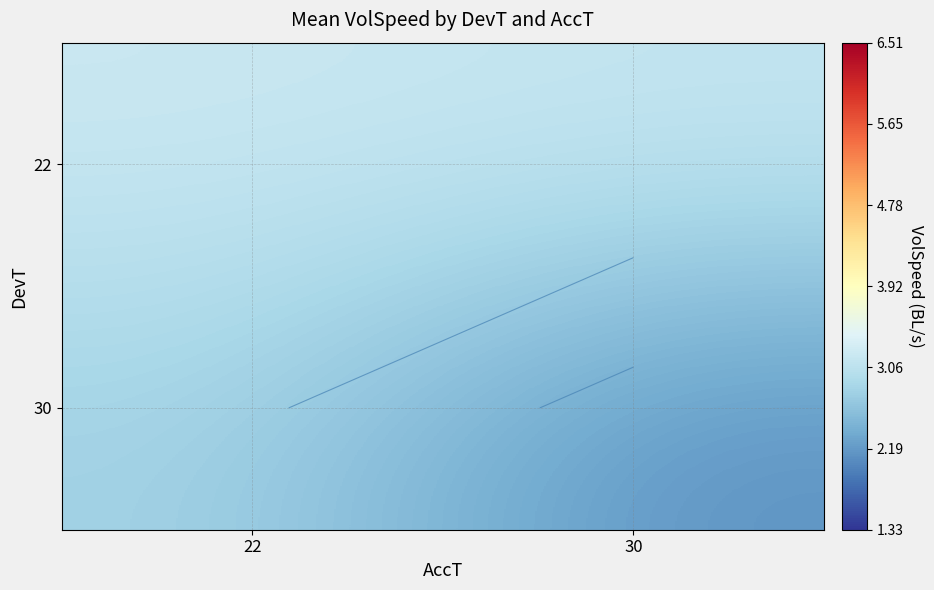

At which category does the chart reach its minimum across all series?

30